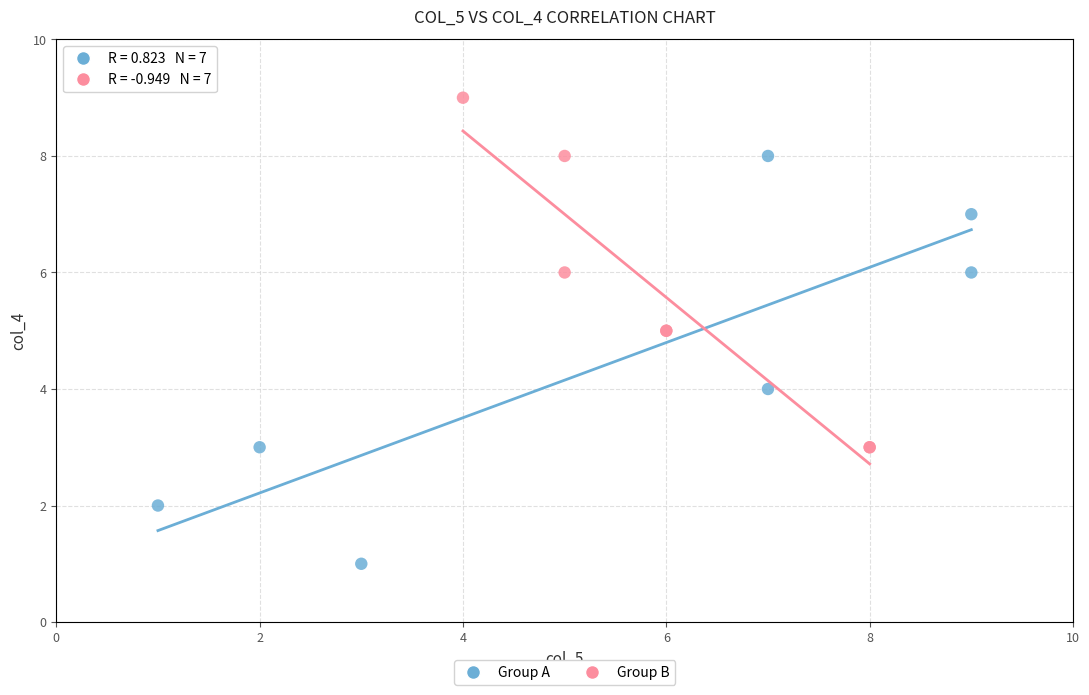

Which series contains the highest Y value?

Group B